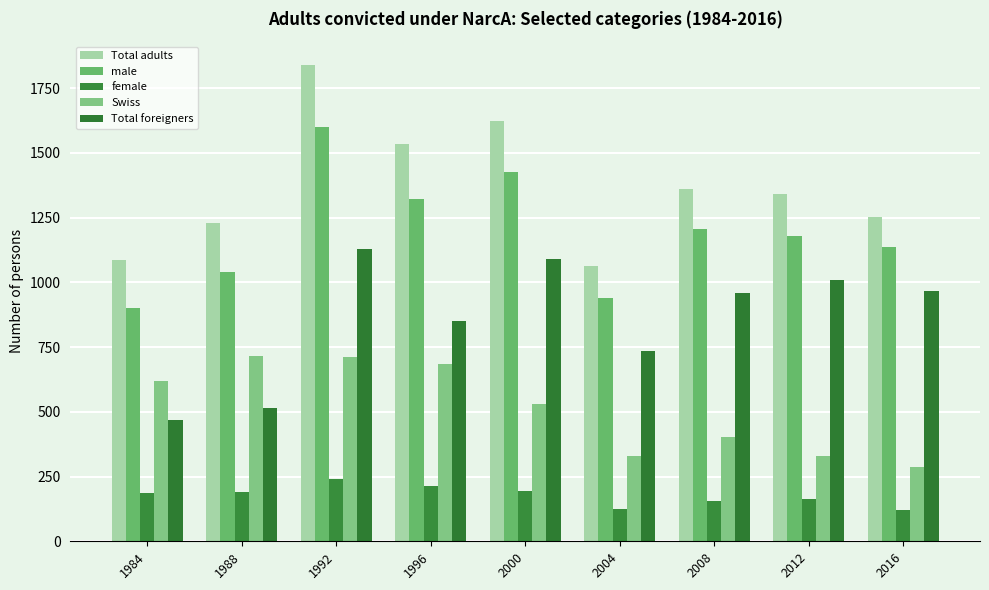

Which series changed the most between 1984 and 1996?

Total adults